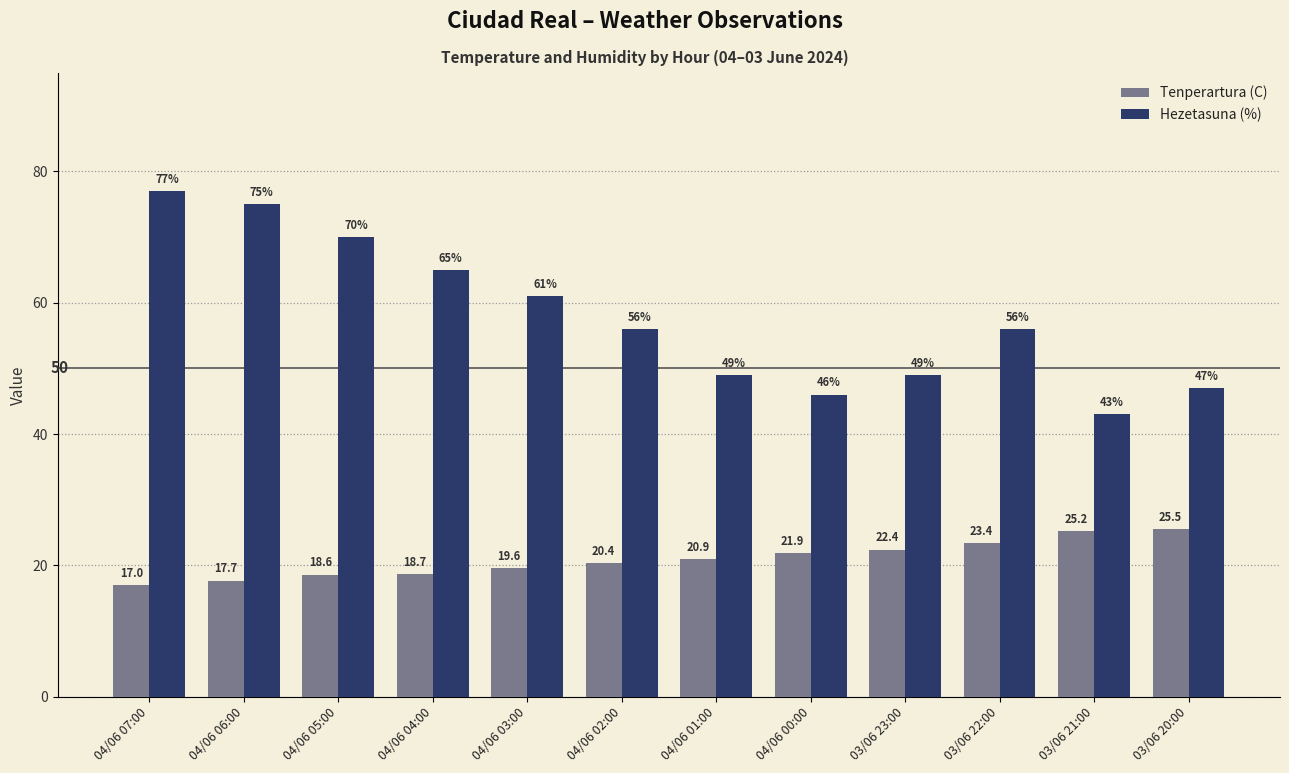

List the series in order of their peak value, highest first.

Hezetasuna (%), Tenperartura (C)